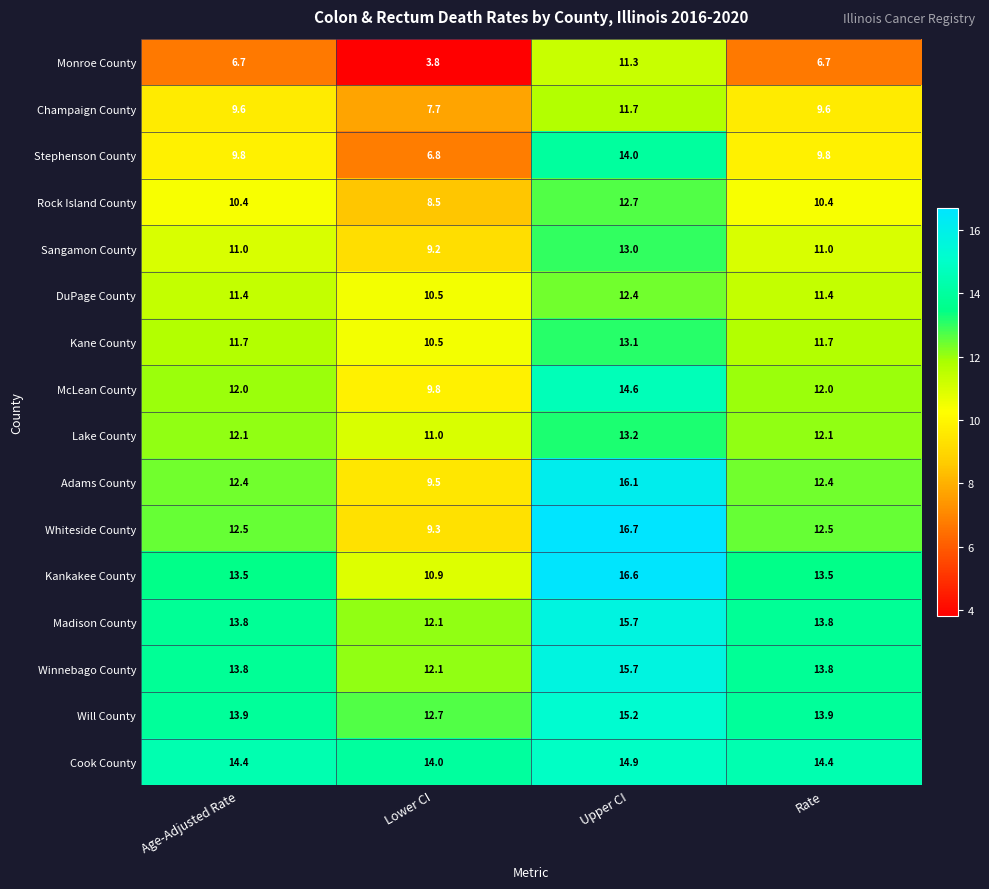

Which series has the largest range (max minus min)?

Monroe County